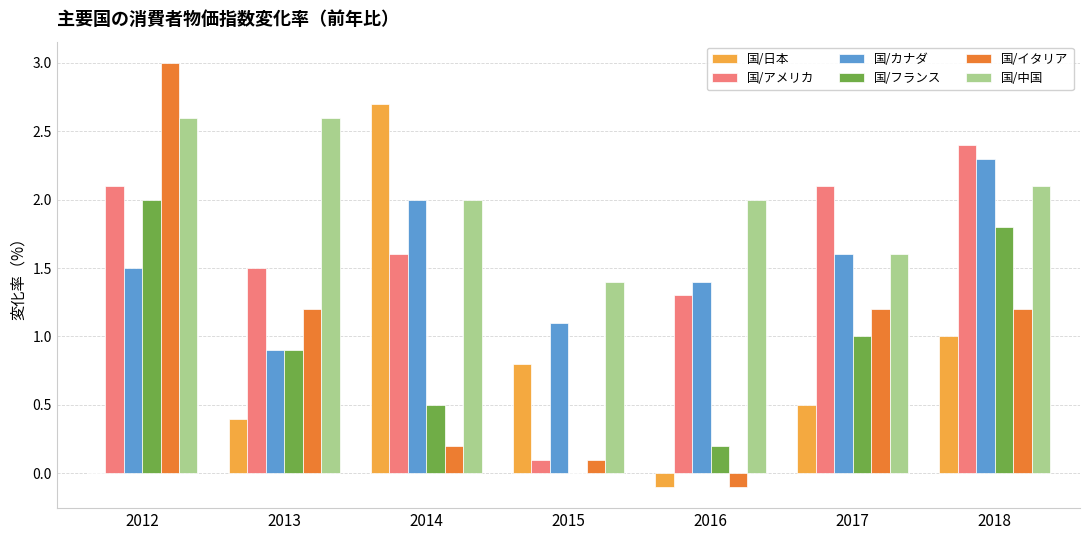

At which label does 国/カナダ reach its peak?

2018